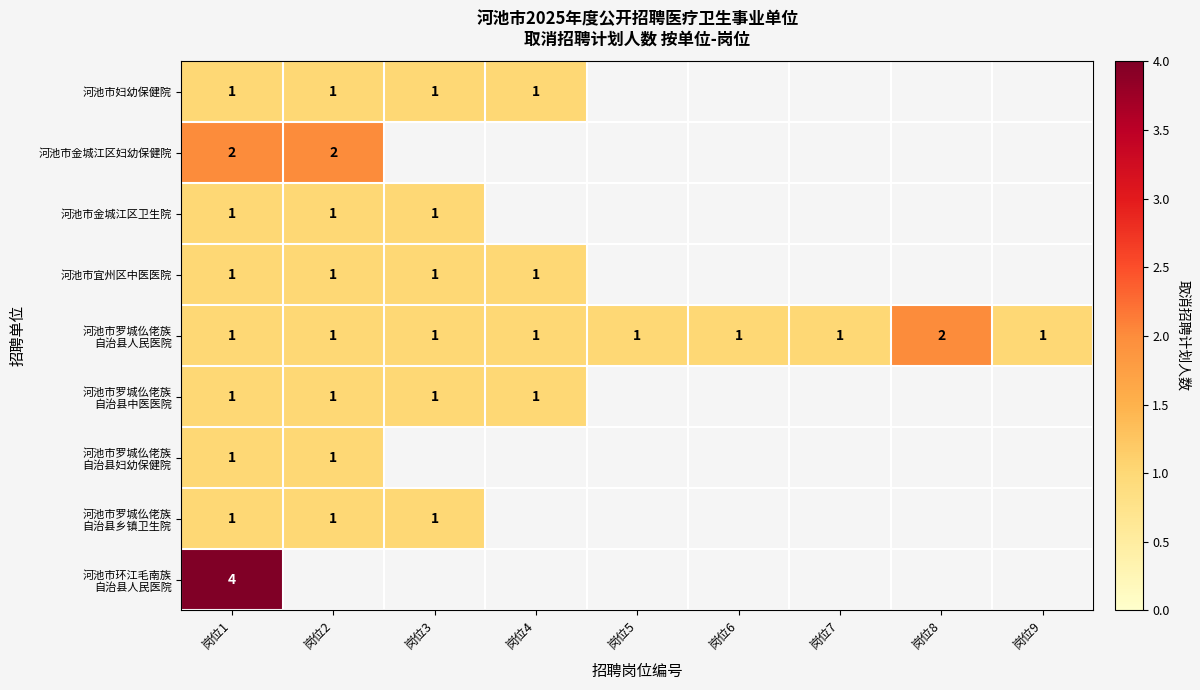

What is the spread (max minus min) of values at 岗位1?

3